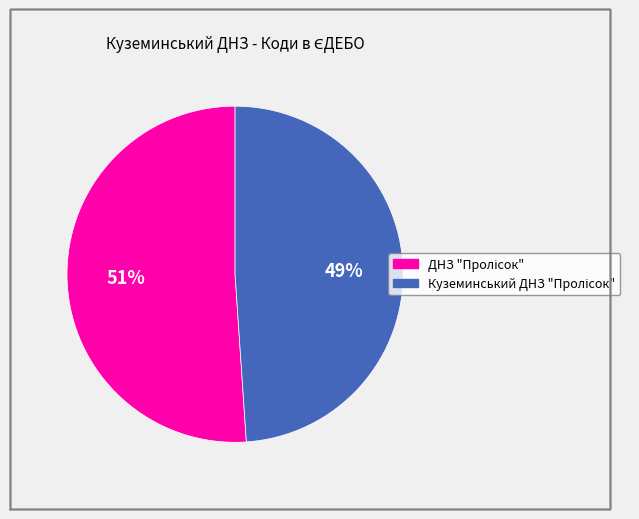

Is there a majority slice in this chart?

Yes